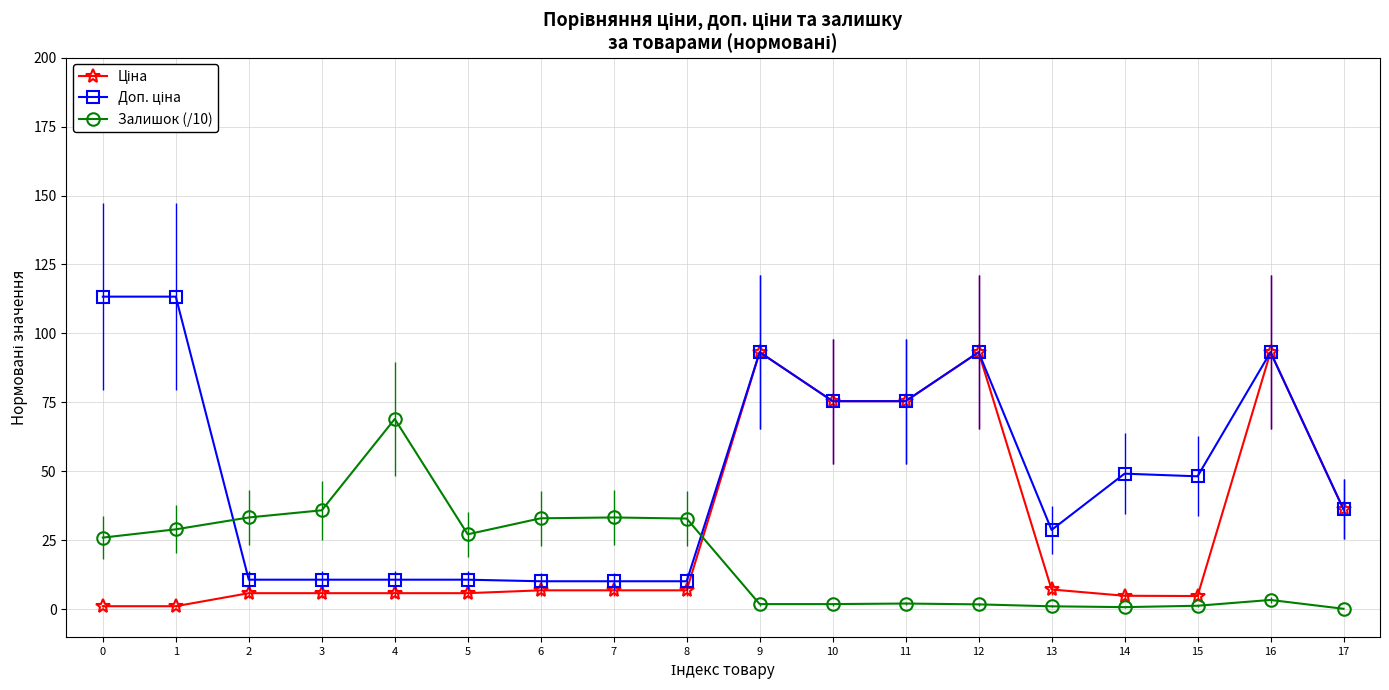

What is the greatest value displayed?

113.3